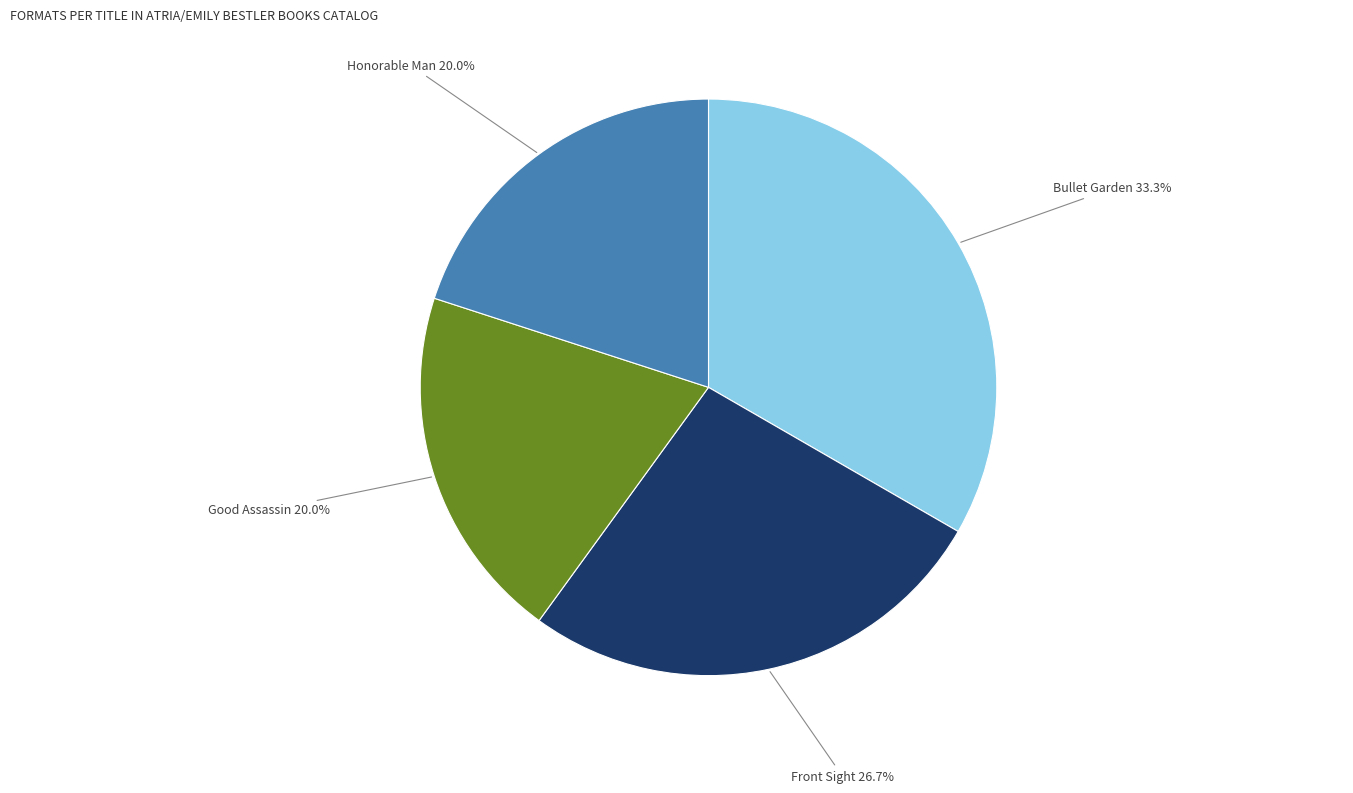

How much of the chart is everything except Good Assassin?

80.0%